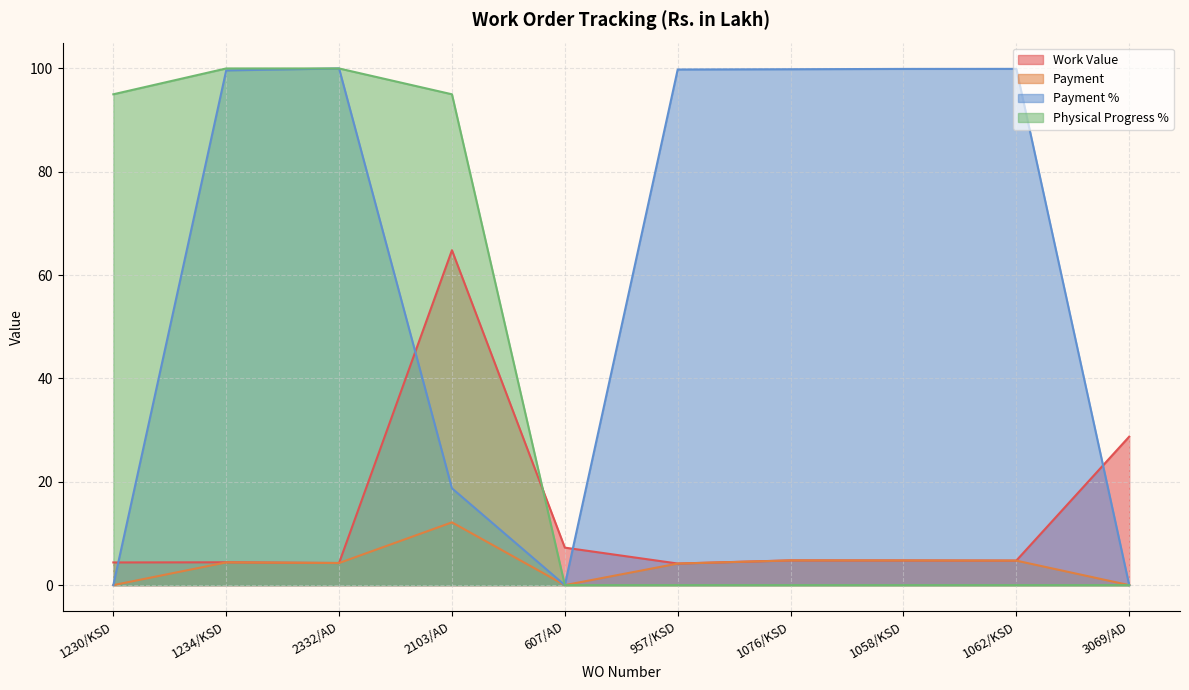

Reading left to right, transcribe all the data shown in this chart.

Work Value: 1230/KSD=4.4	1234/KSD=4.4	2332/AD=4.3	2103/AD=64.8	607/AD=7.3	957/KSD=4.2	1076/KSD=4.8	1058/KSD=4.8	1062/KSD=4.8	3069/AD=28.7
Payment: 1230/KSD=0.0	1234/KSD=4.4	2332/AD=4.3	2103/AD=12.2	607/AD=0.0	957/KSD=4.2	1076/KSD=4.8	1058/KSD=4.8	1062/KSD=4.7	3069/AD=0.0
Payment %: 1230/KSD=0.0	1234/KSD=99.6	2332/AD=100.0	2103/AD=18.7	607/AD=0.0	957/KSD=99.8	1076/KSD=99.8	1058/KSD=99.9	1062/KSD=99.9	3069/AD=0.0
Physical Progress %: 1230/KSD=95.0	1234/KSD=100.0	2332/AD=100.0	2103/AD=95.0	607/AD=0.0	957/KSD=0.0	1076/KSD=0.0	1058/KSD=0.0	1062/KSD=0.0	3069/AD=0.0